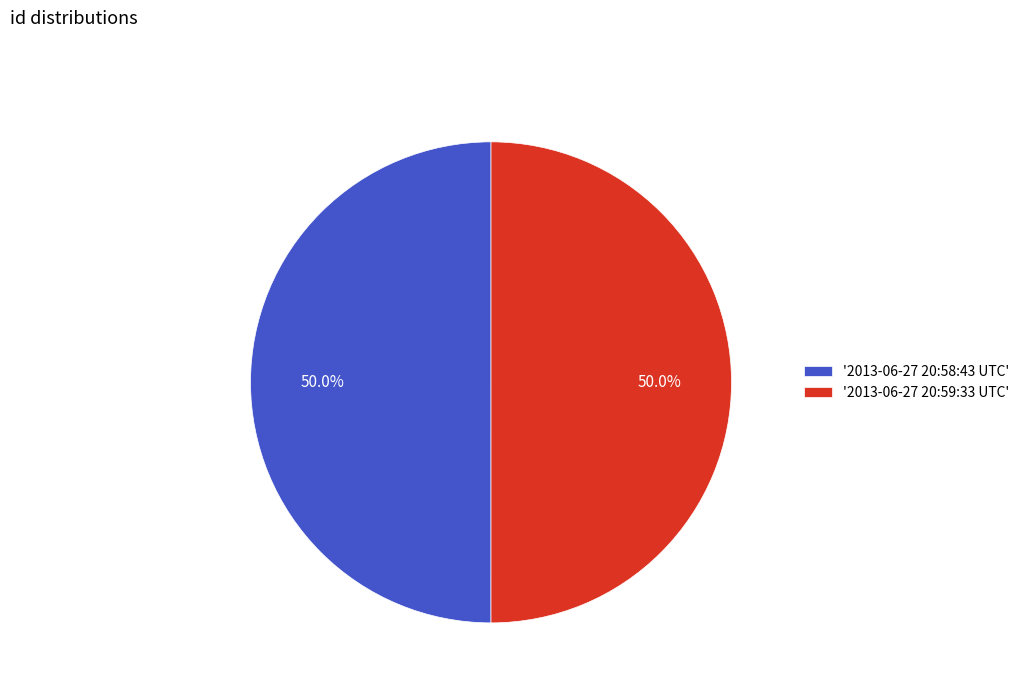

Combined, do '2013-06-27 20:58:43 UTC' and '2013-06-27 20:59:33 UTC' account for over 50%?

Yes